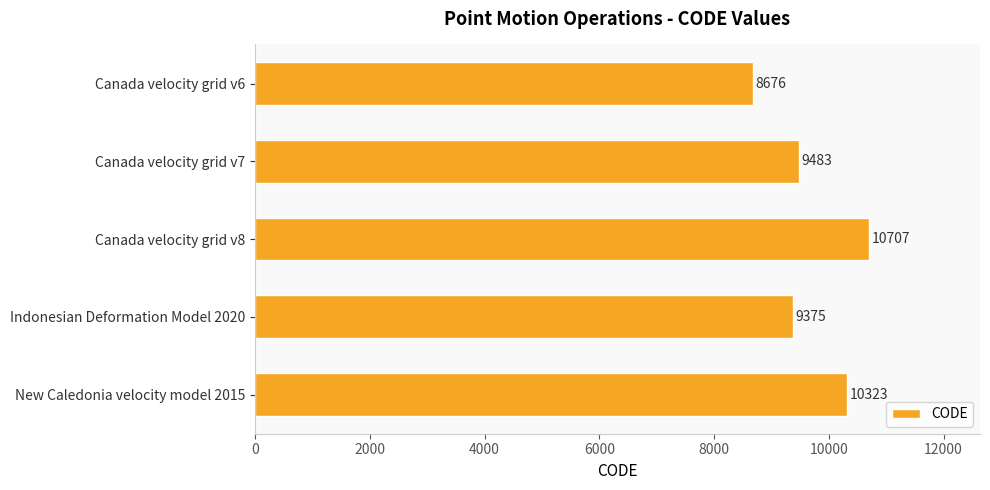

Is it true that the value at New Caledonia velocity model 2015 is 10323?

True